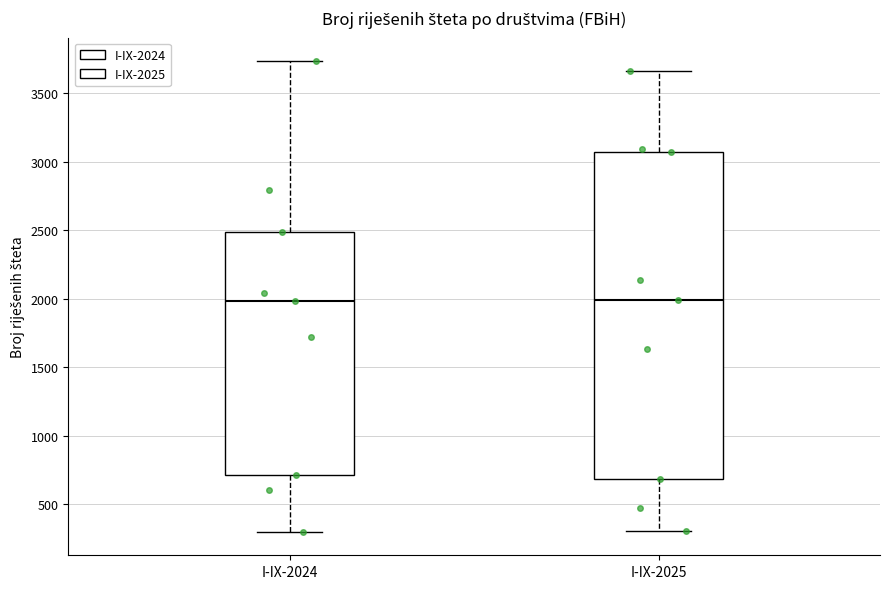

Where is the lower edge of the box for I-IX-2025 on the y-axis? The values are not printed on the chart, so give them approximately, as read against the axis.

700